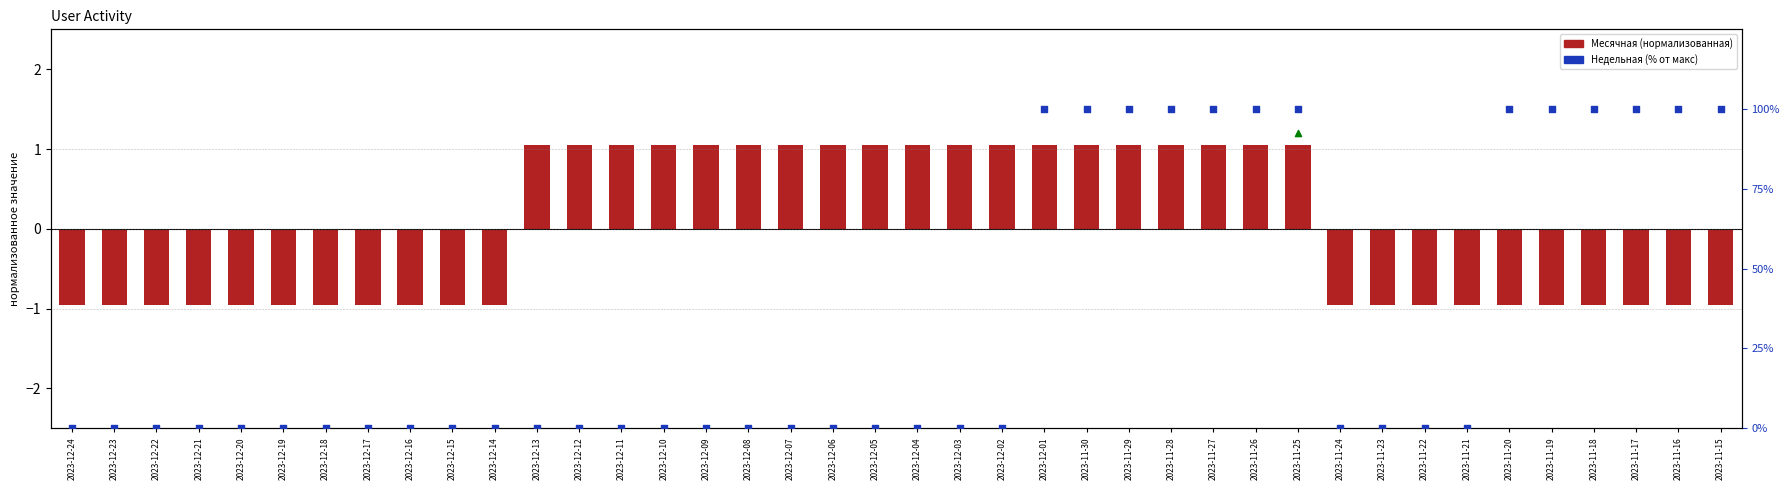

Which series has the largest Y range (max minus min)?

Недельная (% макс)